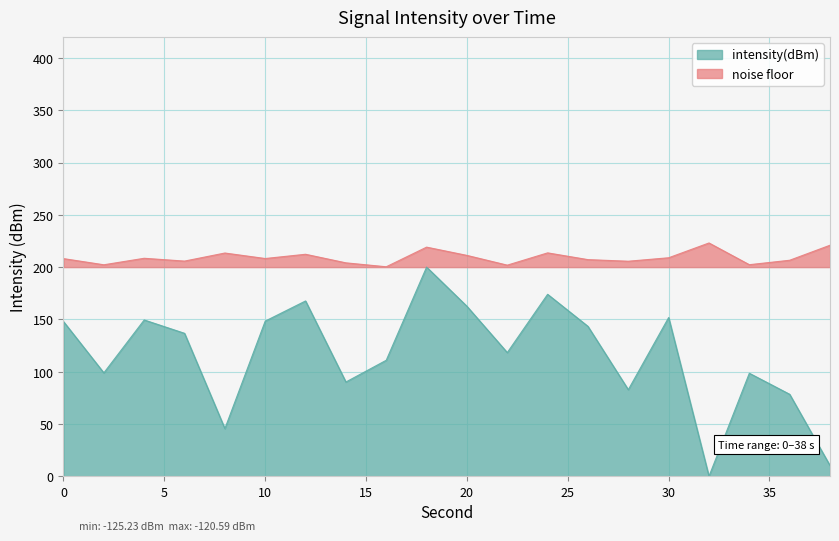

What is the change in value from 6 to 22?

-18.4